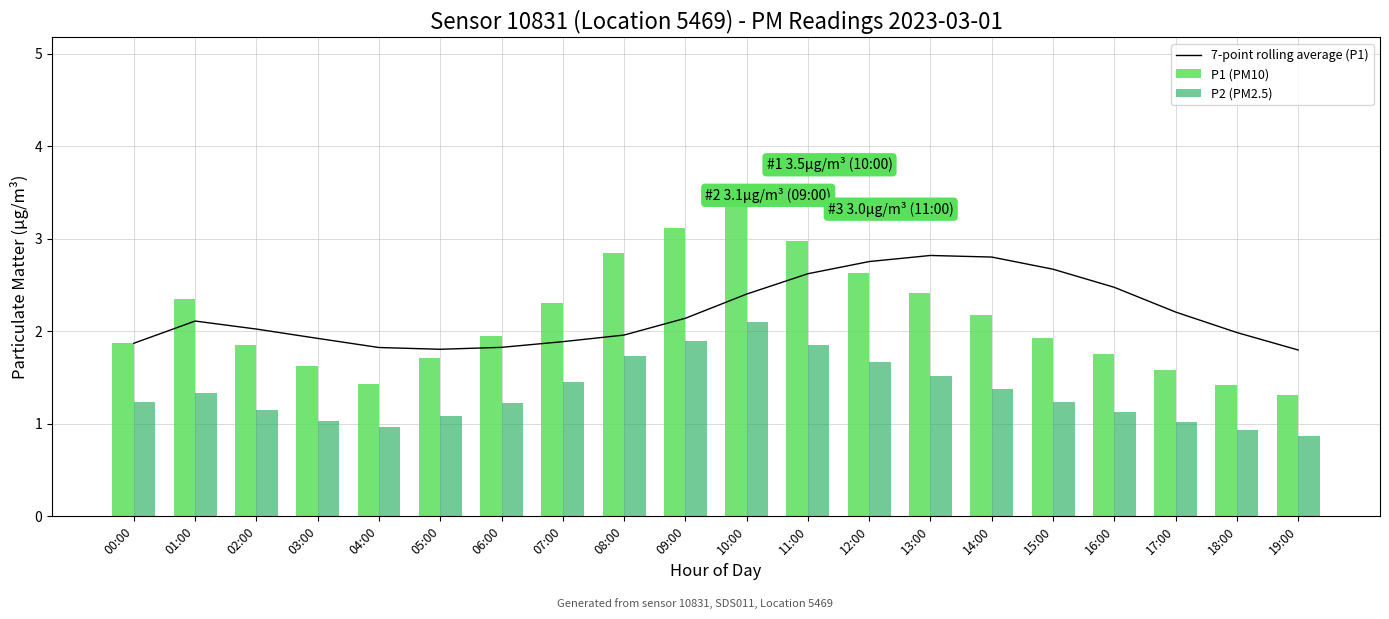

Reading left to right, extract all data points from this chart.

7-point rolling average (P1): 00:00=1.9	01:00=2.1	02:00=2.0	03:00=1.9	04:00=1.8	05:00=1.8	06:00=1.8	07:00=1.9	08:00=2.0	09:00=2.1	10:00=2.4	11:00=2.6	12:00=2.8	13:00=2.8	14:00=2.8	15:00=2.7	16:00=2.5	17:00=2.2	18:00=2.0	19:00=1.8
P1 (PM10): 00:00=1.9	01:00=2.4	02:00=1.9	03:00=1.6	04:00=1.4	05:00=1.7	06:00=1.9	07:00=2.3	08:00=2.9	09:00=3.1	10:00=3.5	11:00=3.0	12:00=2.6	13:00=2.4	14:00=2.2	15:00=1.9	16:00=1.8	17:00=1.6	18:00=1.4	19:00=1.3
P2 (PM2.5): 00:00=1.2	01:00=1.3	02:00=1.1	03:00=1.0	04:00=1.0	05:00=1.1	06:00=1.2	07:00=1.4	08:00=1.7	09:00=1.9	10:00=2.1	11:00=1.9	12:00=1.7	13:00=1.5	14:00=1.4	15:00=1.2	16:00=1.1	17:00=1.0	18:00=0.9	19:00=0.9